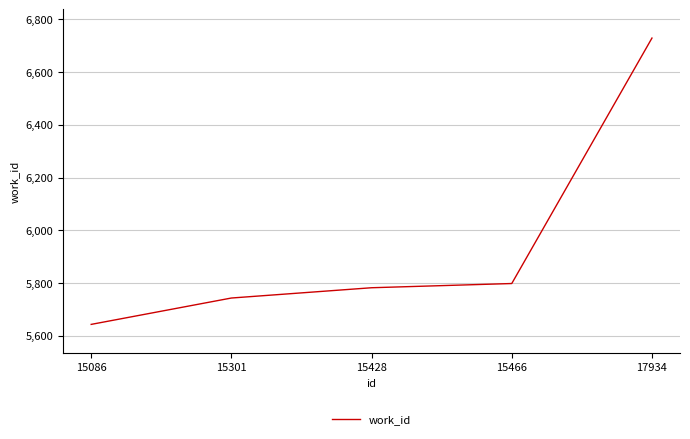

Which category has the highest value across all series?

17934